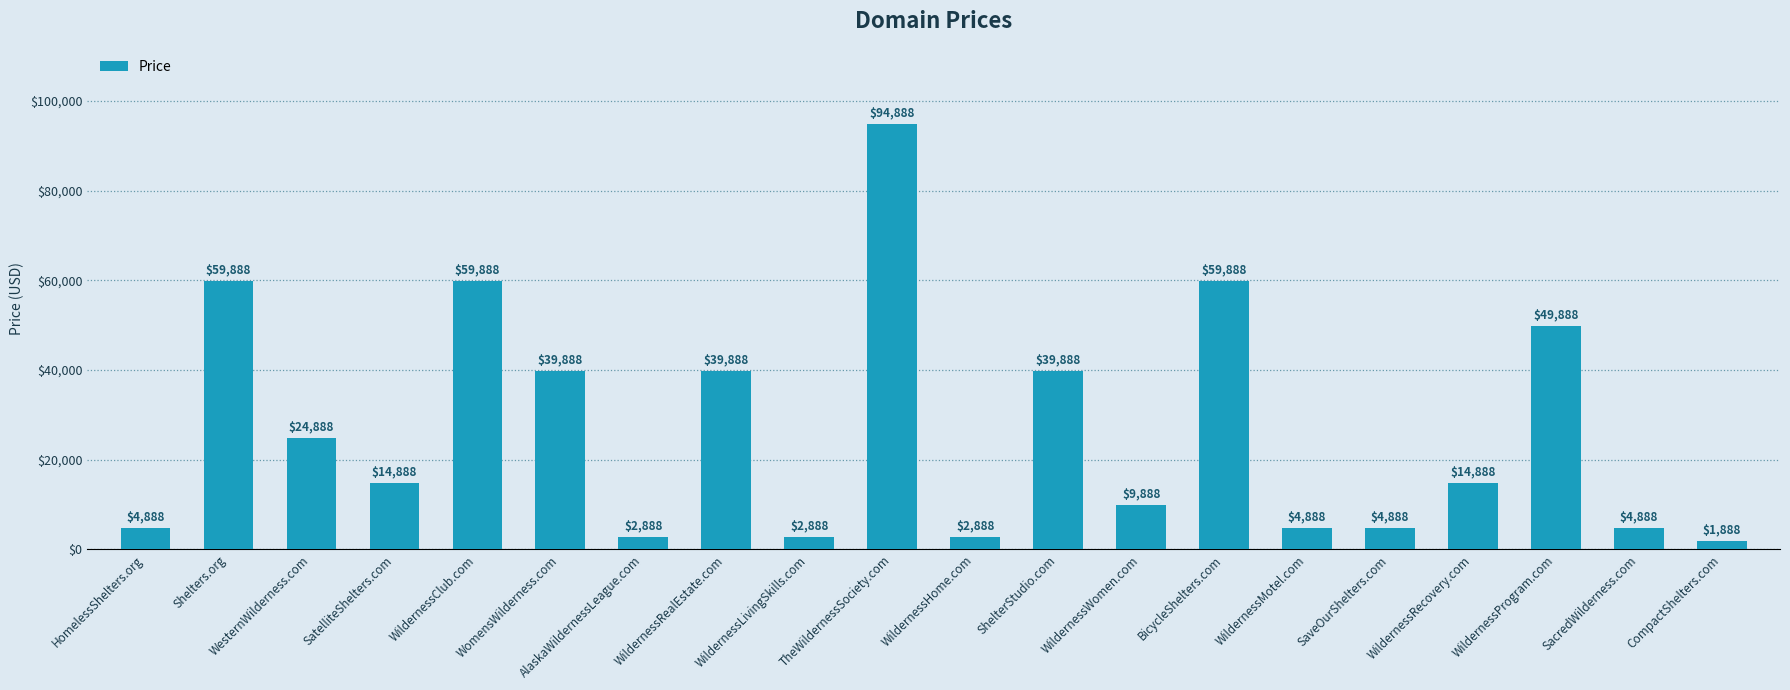

Count the number of categories in the chart.

20